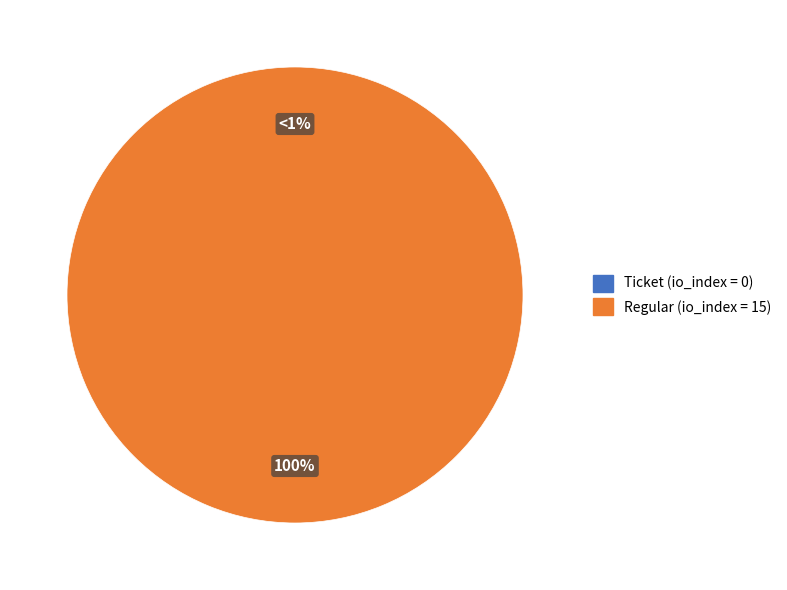

To the nearest percent, what is the combined percentage of Ticket (io_index=0) and Regular (io_index=15)?

100%